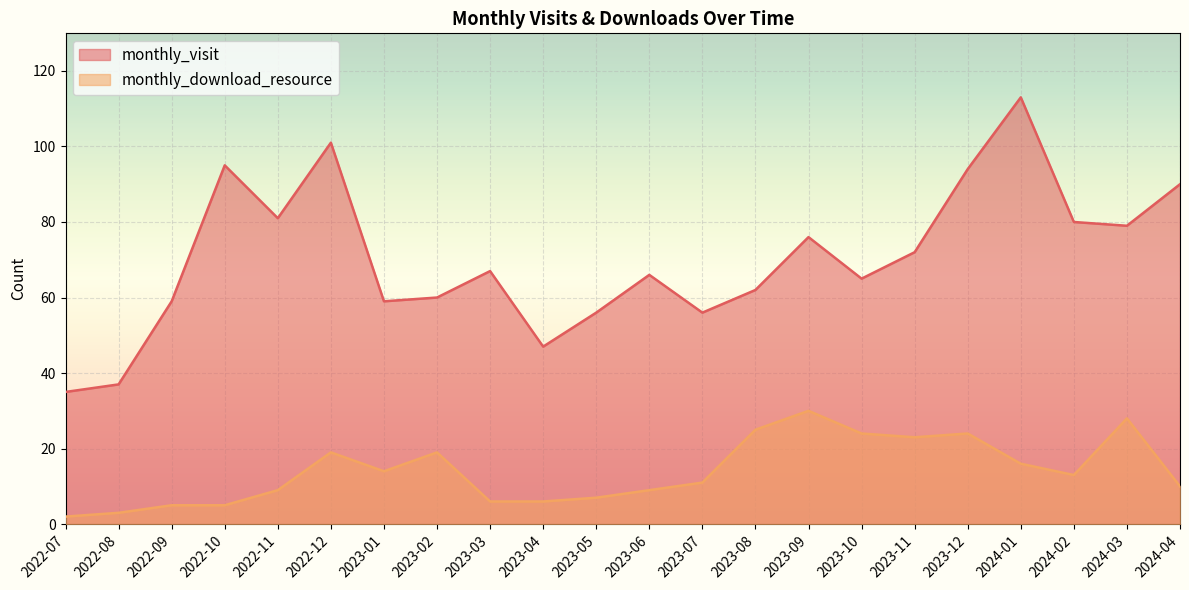

How many lines are shown in the chart?

2